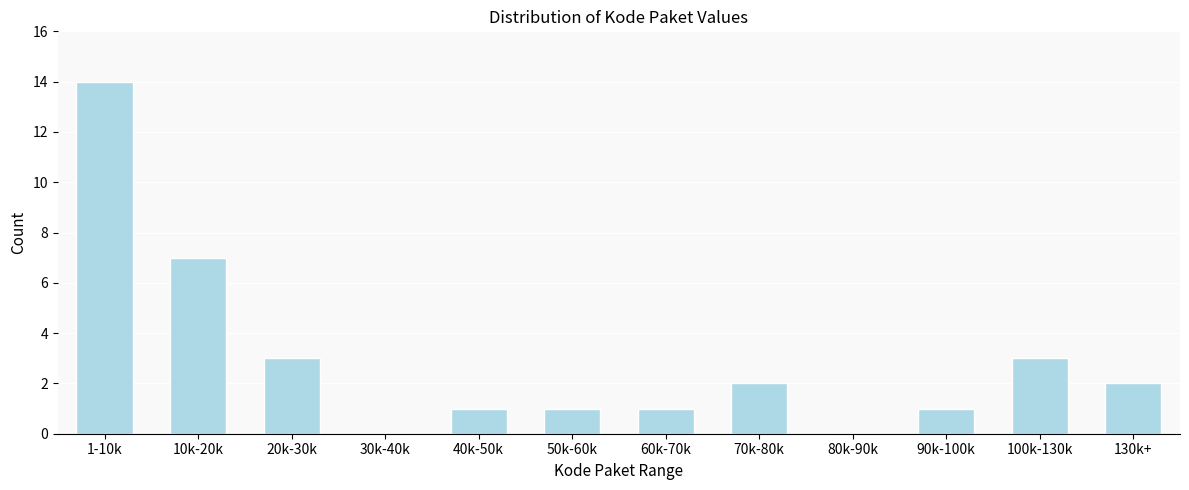

Reading right to left, what are all the values shown in this chart?

130k+=2	100k-130k=3	90k-100k=1	80k-90k=0	70k-80k=2	60k-70k=1	50k-60k=1	40k-50k=1	30k-40k=0	20k-30k=3	10k-20k=7	1-10k=14